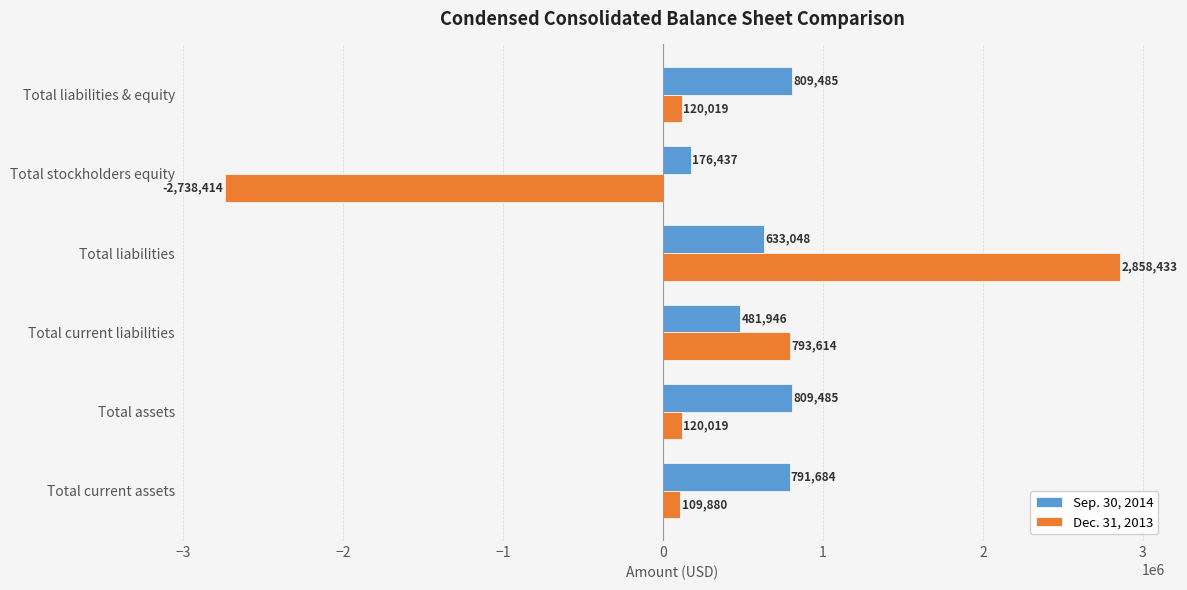

Which series has the largest total across all categories?

Sep. 30, 2014